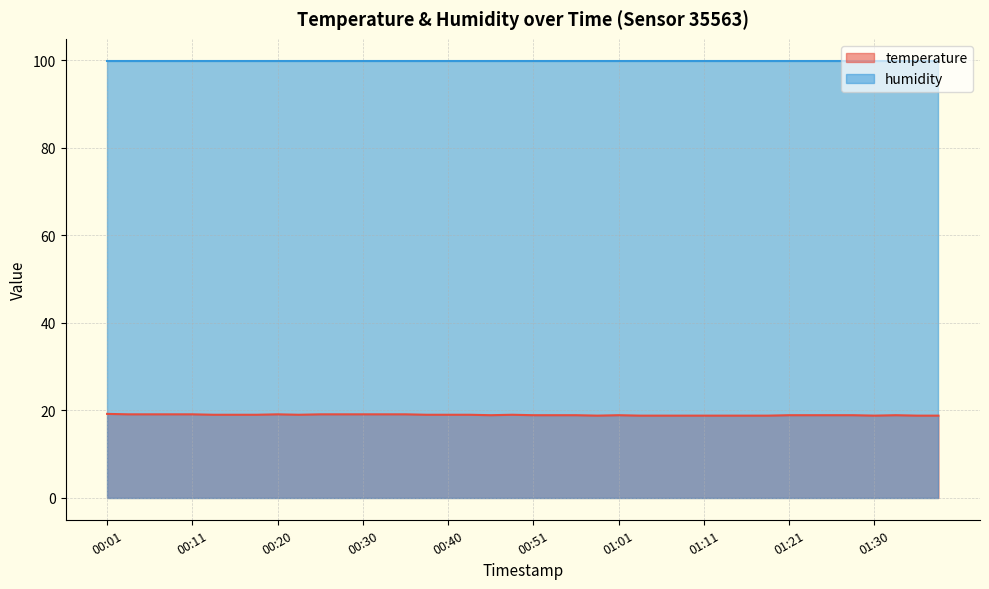

What is the value of the 2nd point from the left?

19.1